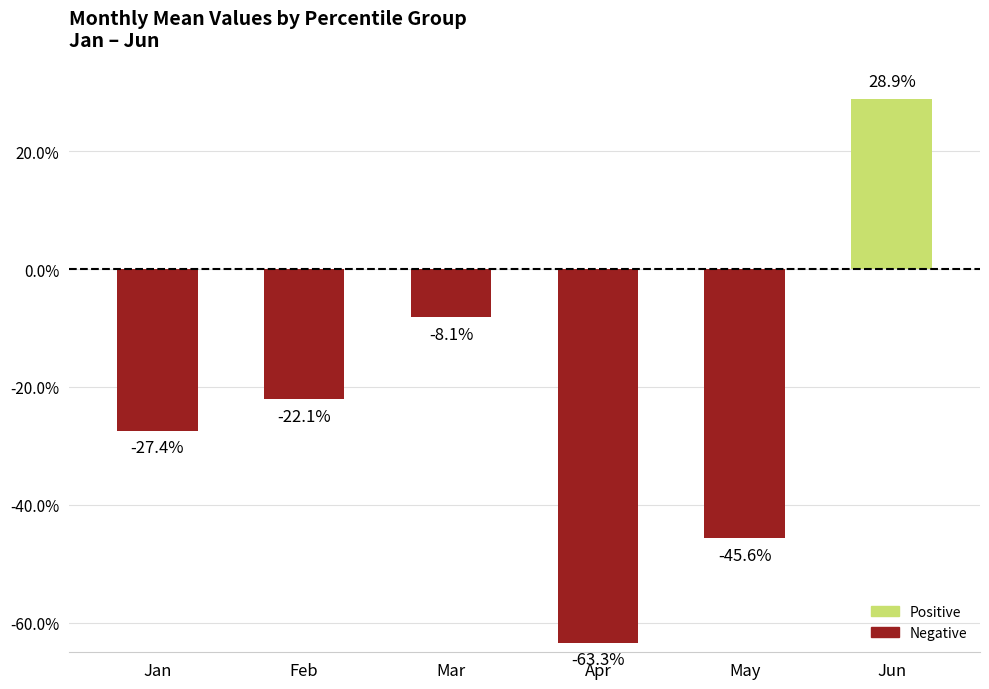

Which has a higher value, Apr or Mar?

Mar